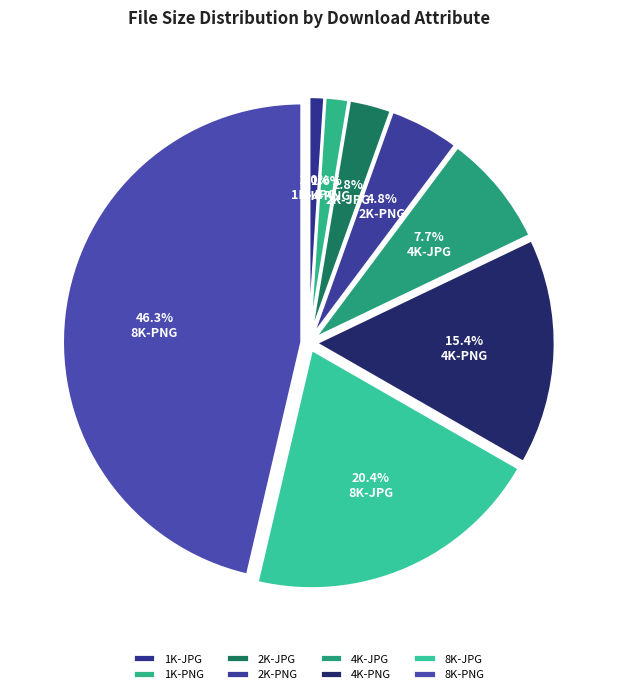

Is it true that 8K-PNG is 38% of the pie?

False